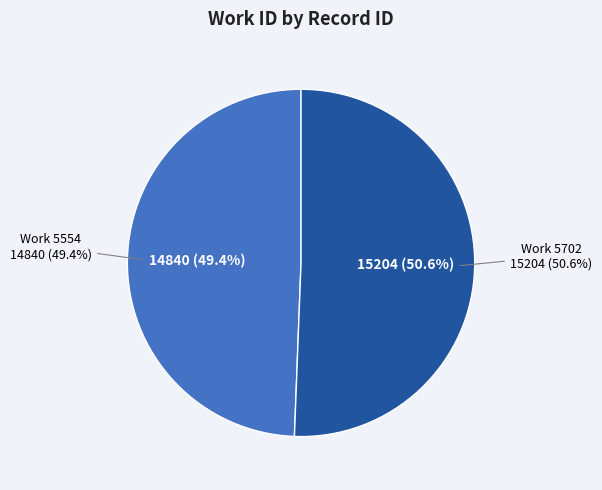

Is there any slice that represents more than half of the pie?

Yes